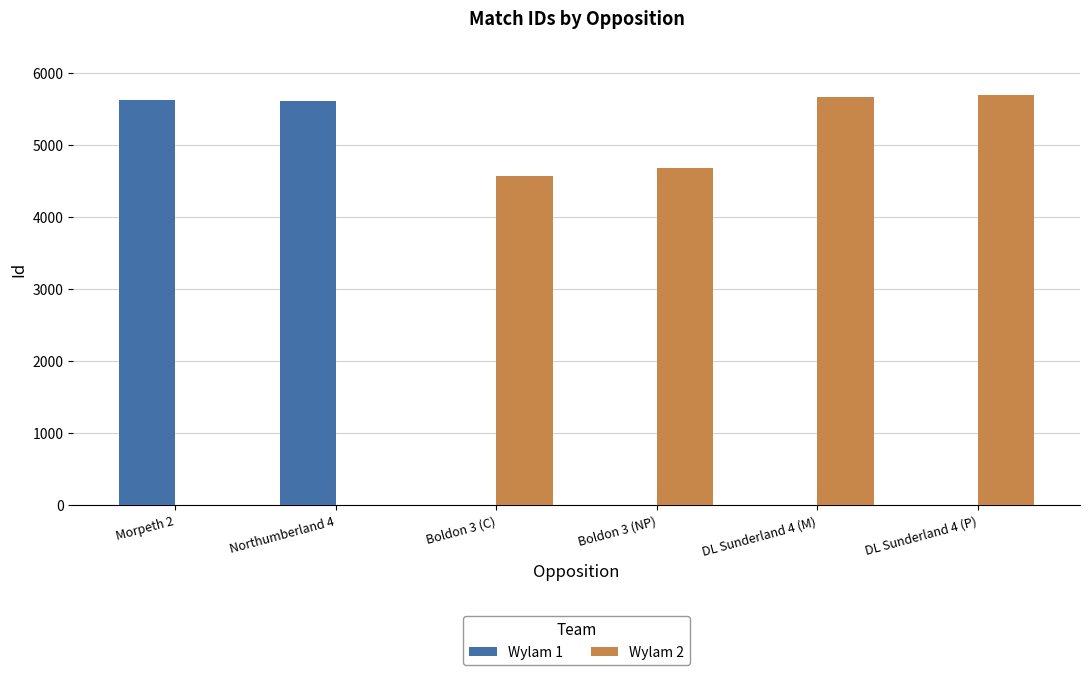

Which series changed the most between Boldon 3 (NP) and DL Sunderland 4 (M)?

Wylam 2